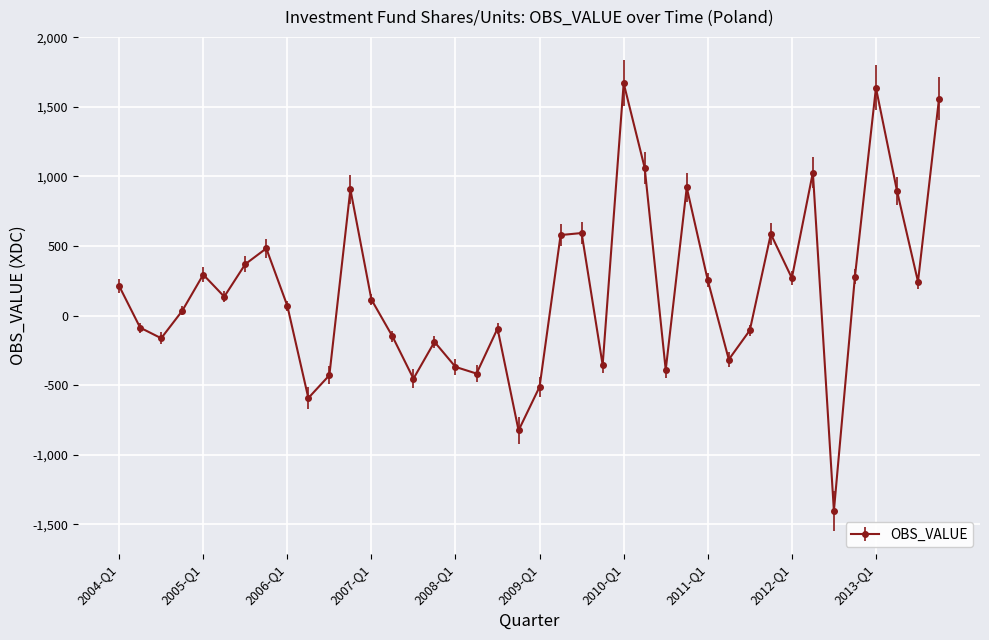

What is the greatest value displayed?

1670.5